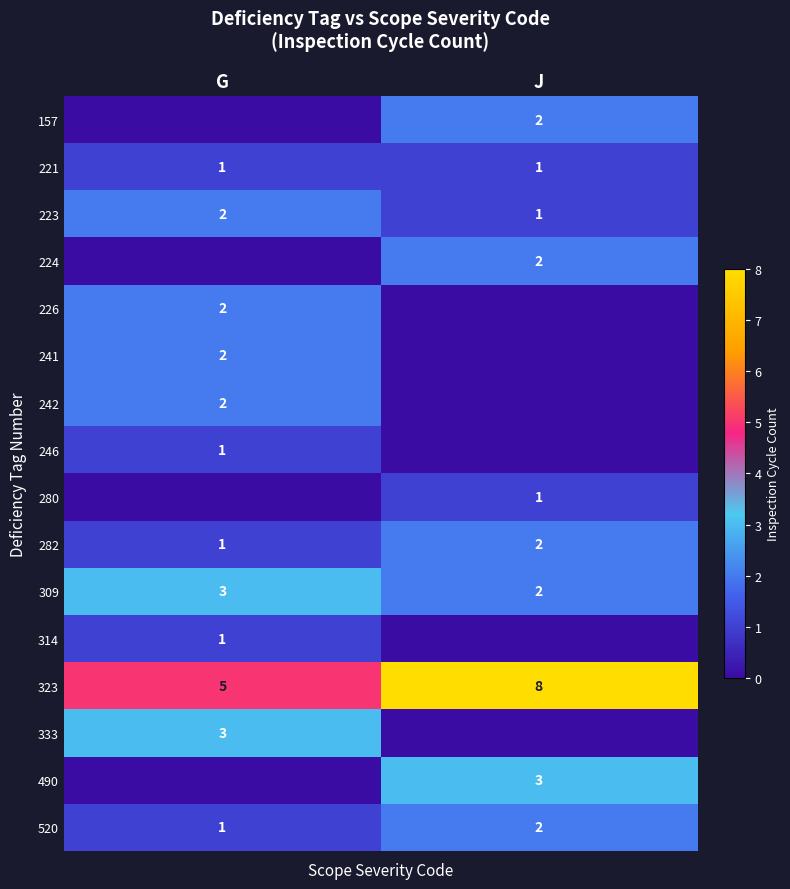

Is the value of 280 at J greater than the value of 223 at G?

No